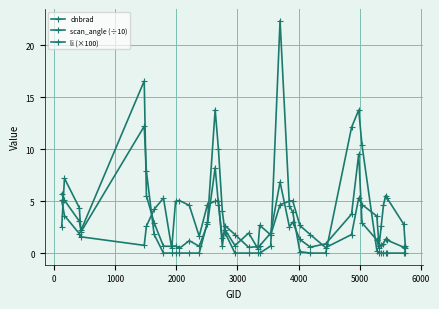

Count the number of categories in the chart.

40